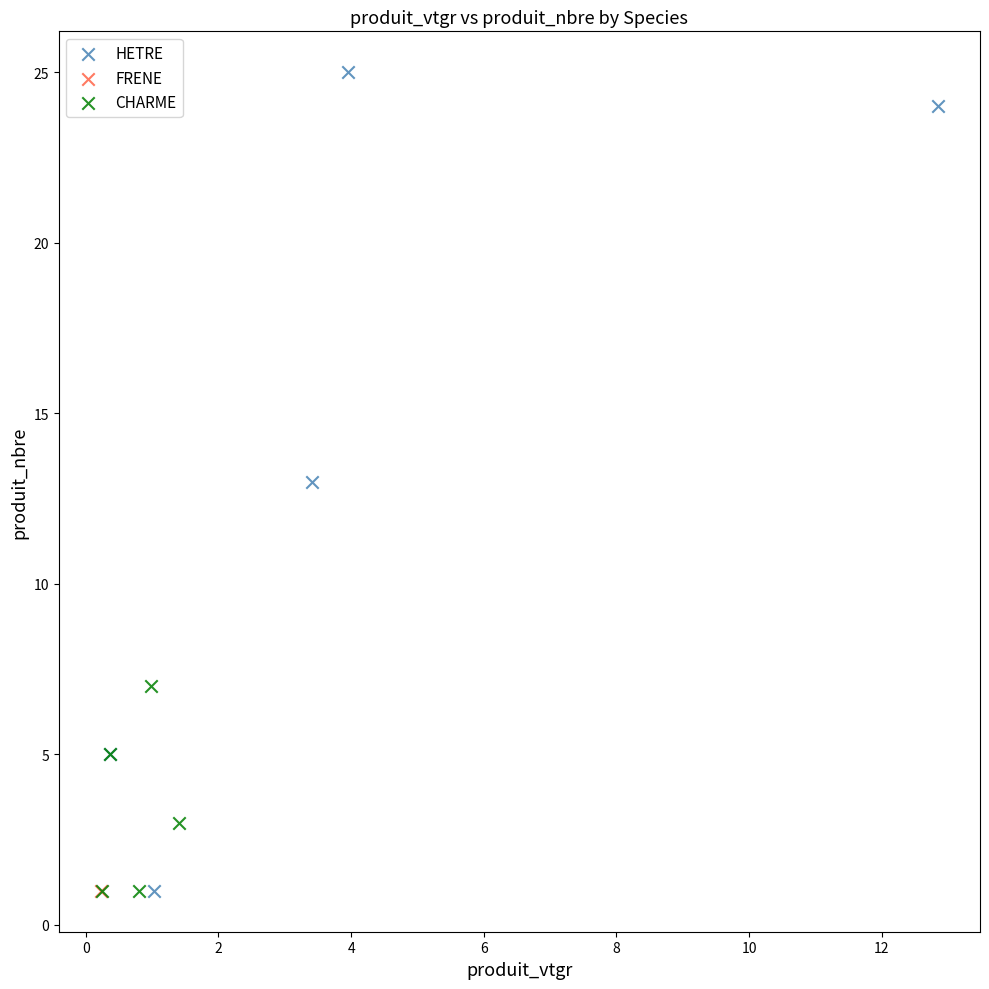

What are all the series names shown in the legend?

HETRE, FRENE, CHARME